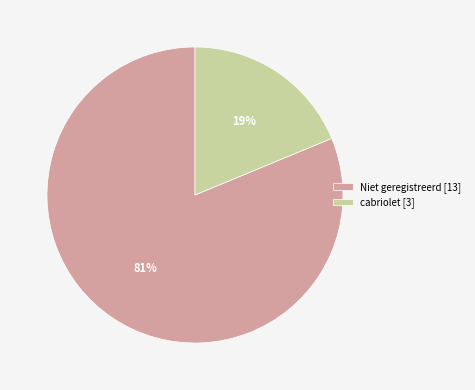

Approximately how many times larger is the value at Niet geregistreerd [13] compared to cabriolet [3]?

4.3